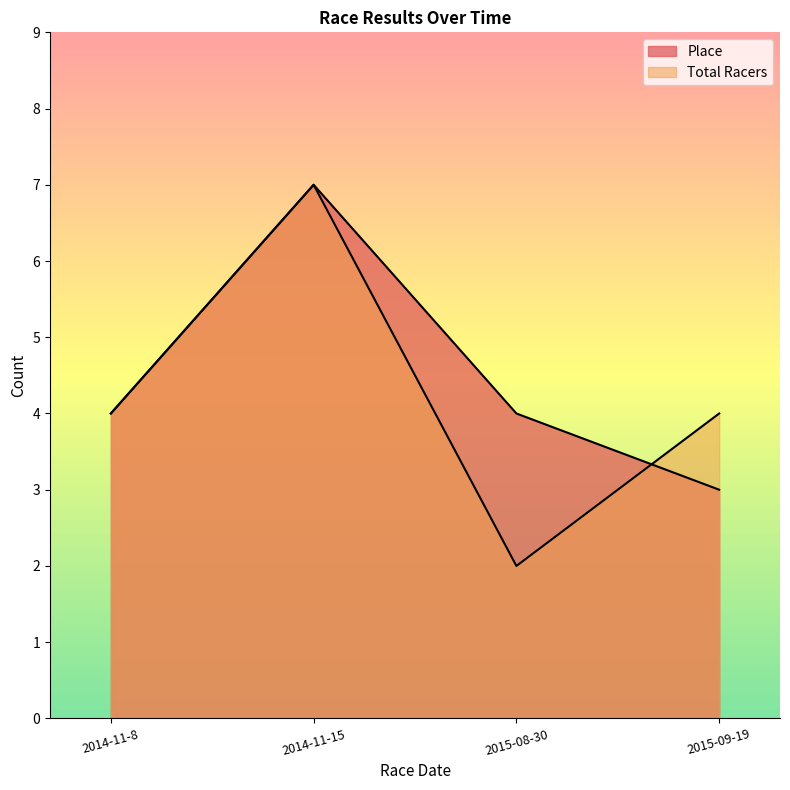

Which series ends up on top after the final intersection of Place and Total Racers?

Total Racers